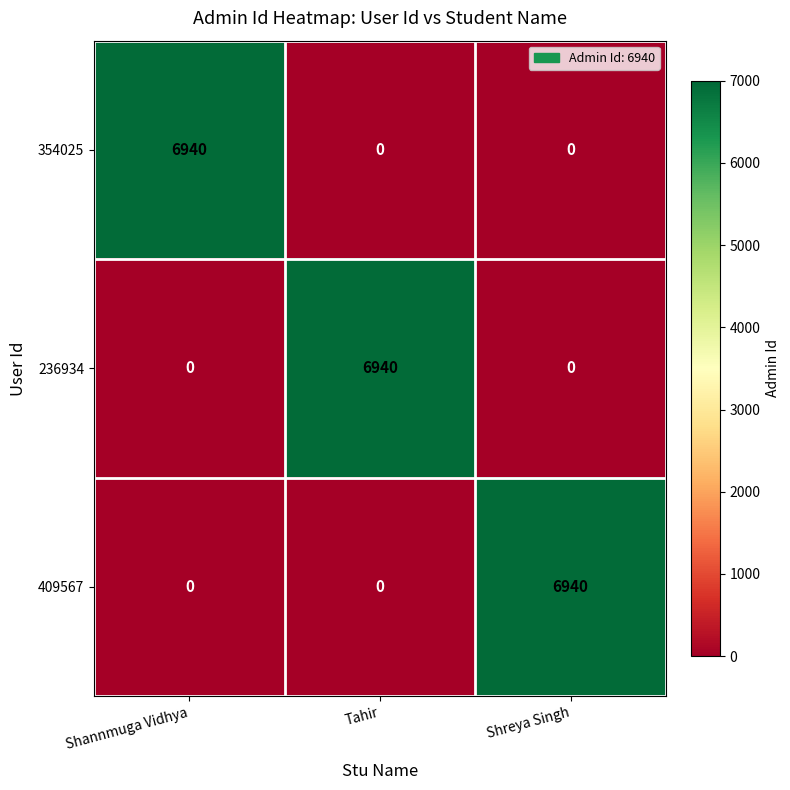

The 409567 series shows 2722 at Tahir. True or false?

False